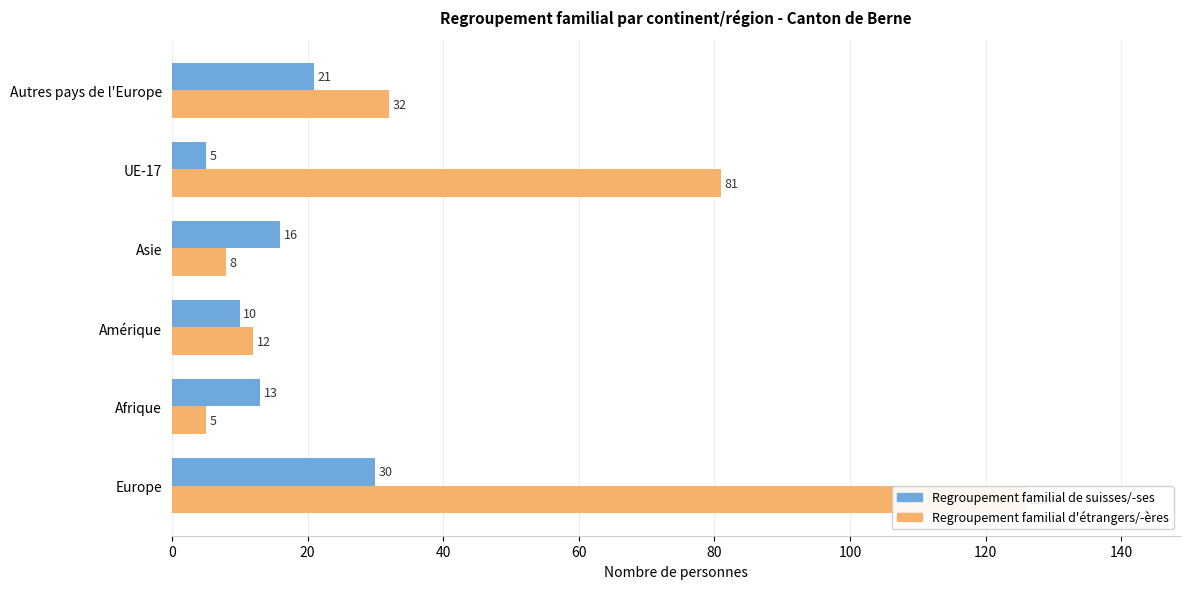

Between Afrique and UE-17, which series saw the biggest shift?

Regroupement familial d'étrangers/-ères